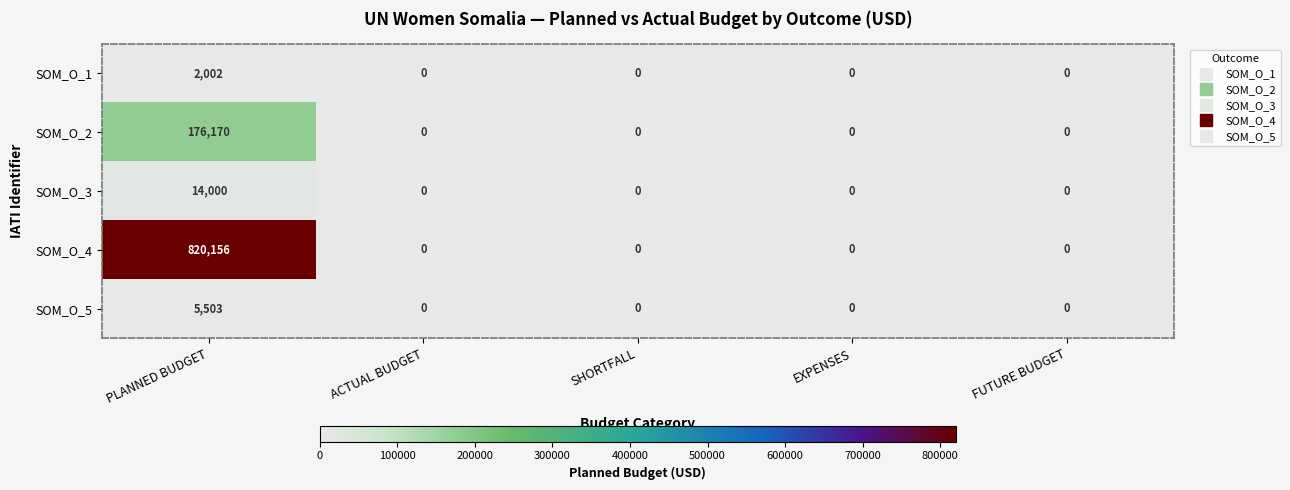

Is it true that SOM_O_2 equals 176170 at PLANNED BUDGET?

True